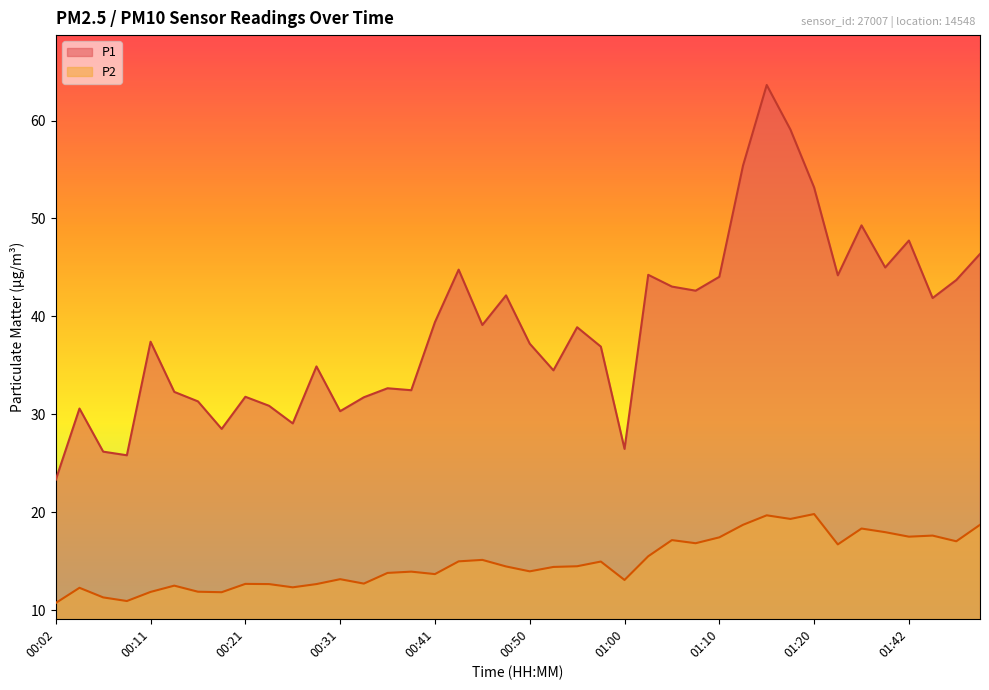

At how many categories does at least one series exceed 31?

31